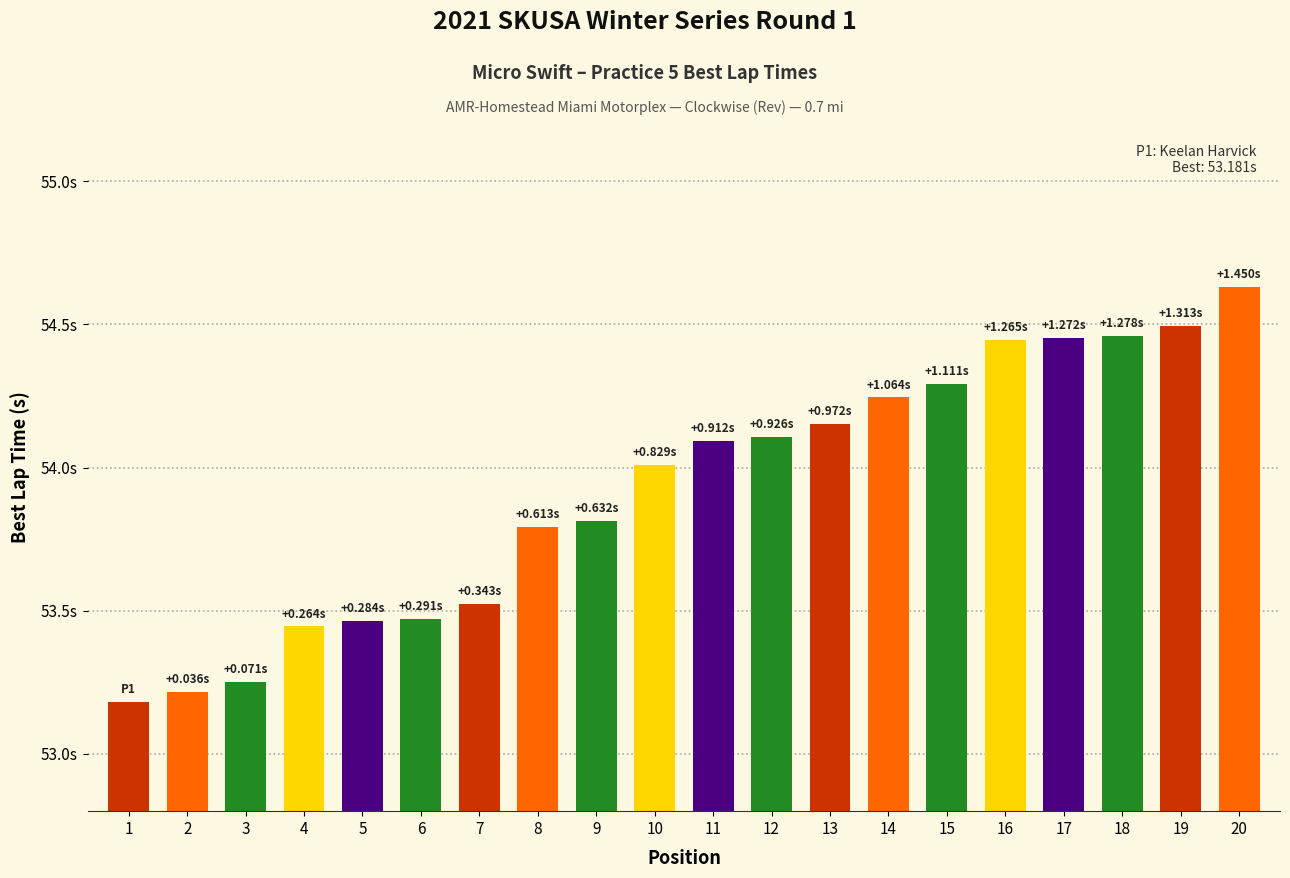

The value at 20 is 75.1. True or false?

False